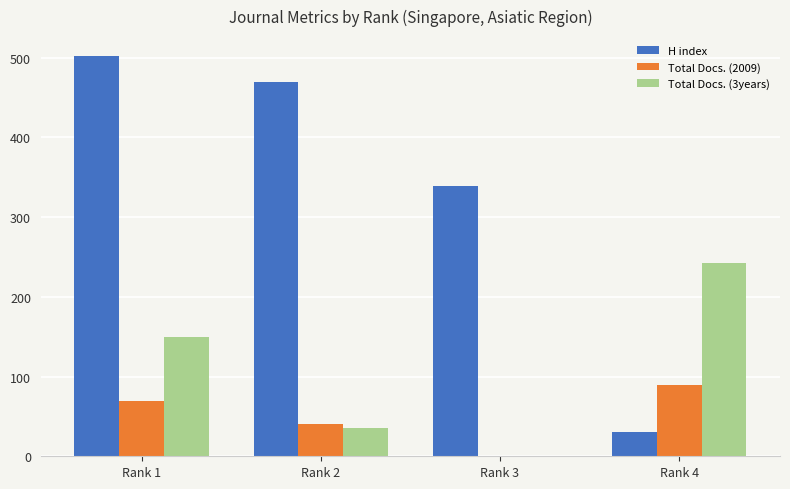

Reading left to right, extract all data points from this chart.

H index: 502	469	339	30
Total Docs. (2009): 69	40	0	90
Total Docs. (3years): 150	35	0	242